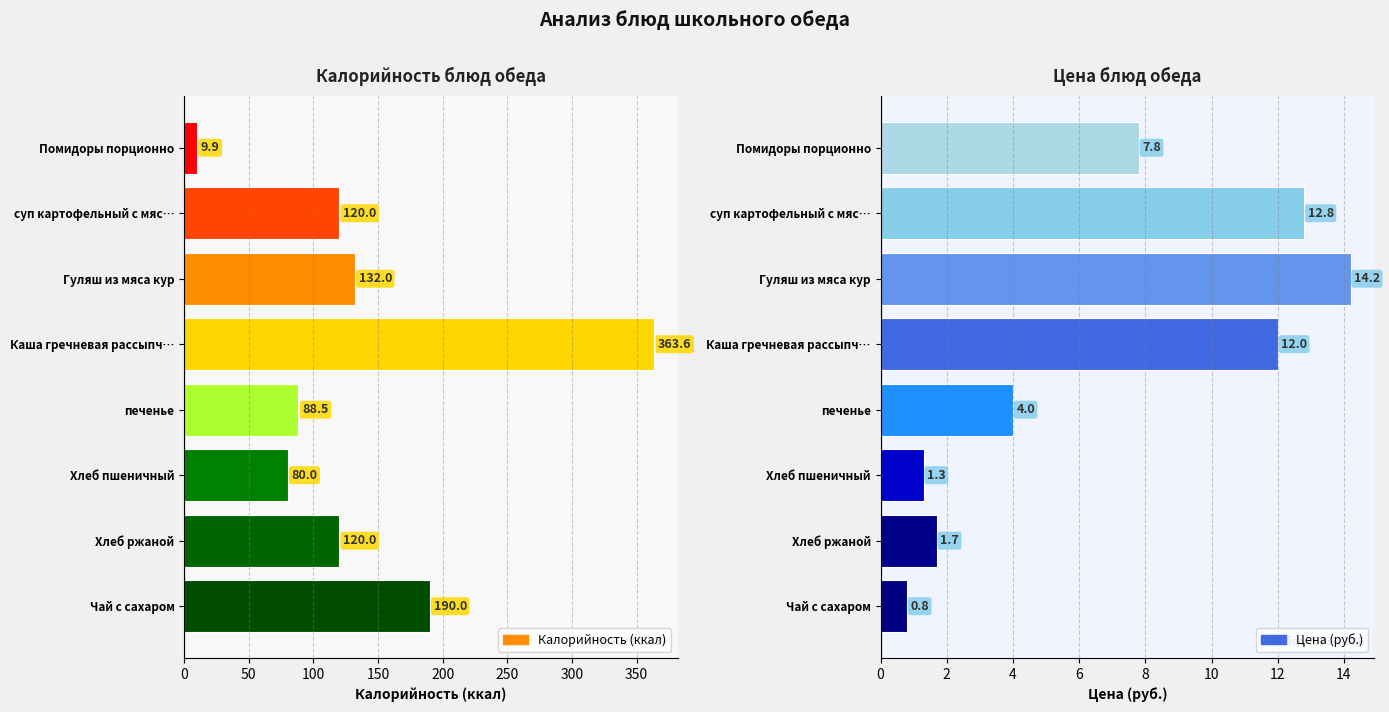

At how many categories does at least one series exceed 200?

1